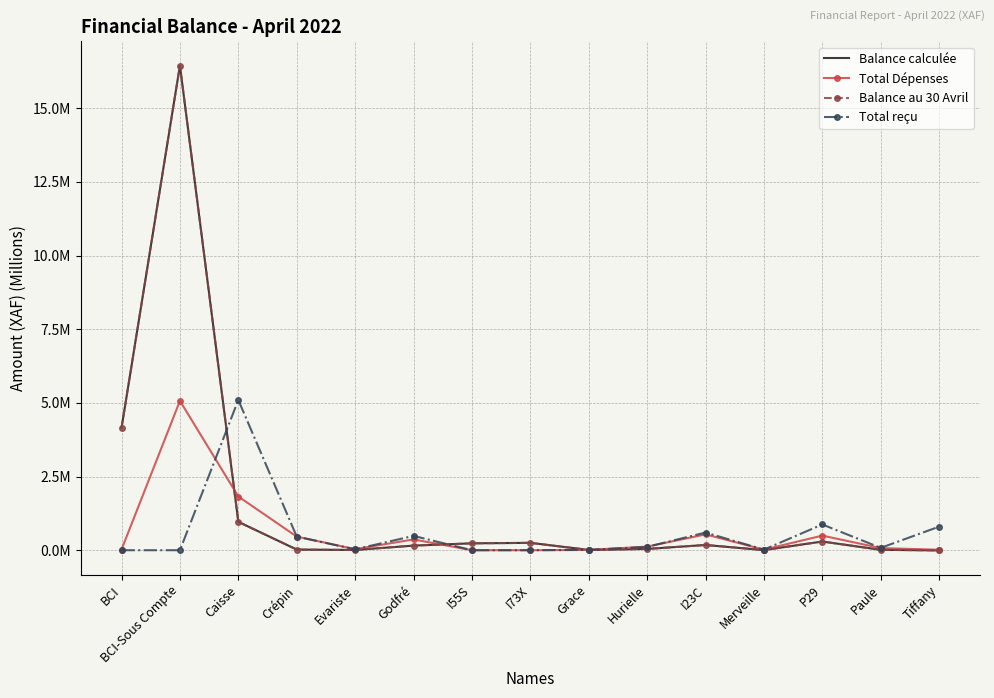

Rank the series by their maximum value, from lowest to highest.

Total Dépenses, Total reçu, Balance calculée, Balance au 30 Avril